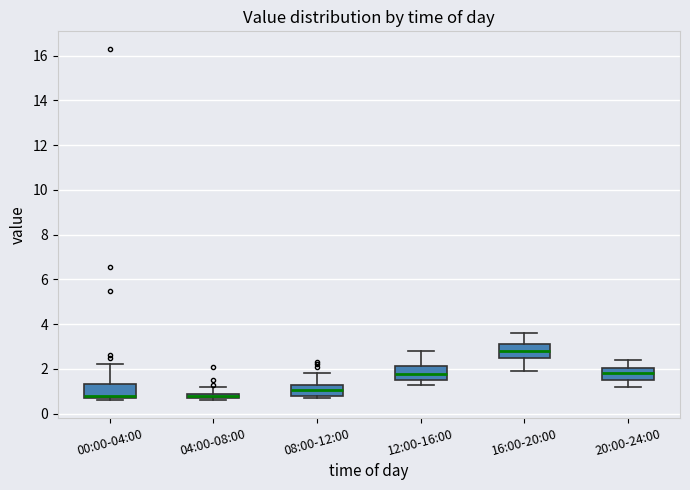

Where is the upper edge of the box for 00:00-04:00 on the y-axis? The values are not printed on the chart, so give them approximately, as read against the axis.

1.4